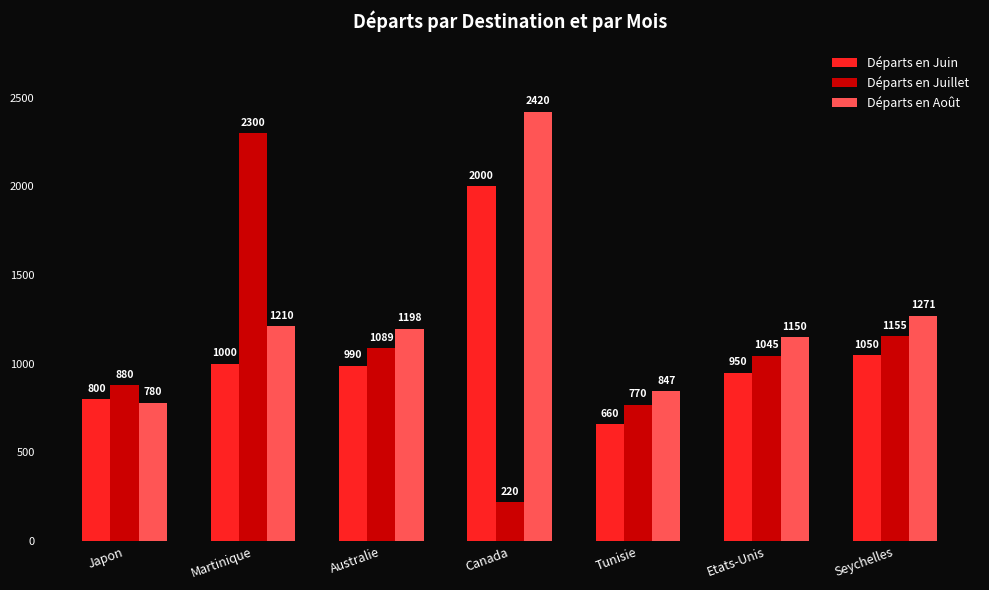

Count the number of categories in the chart.

7